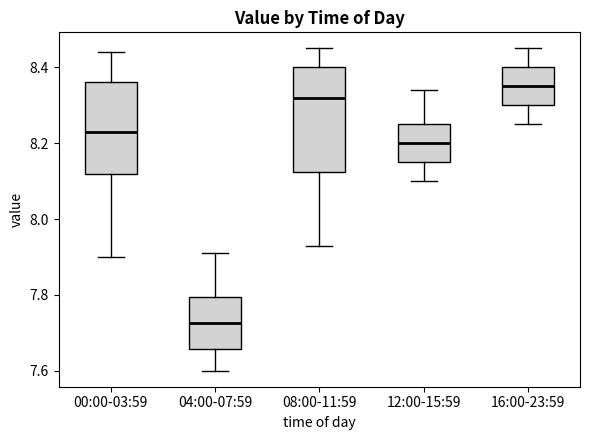

Which box is the tallest, from its lower edge to its upper edge?

08:00-11:59